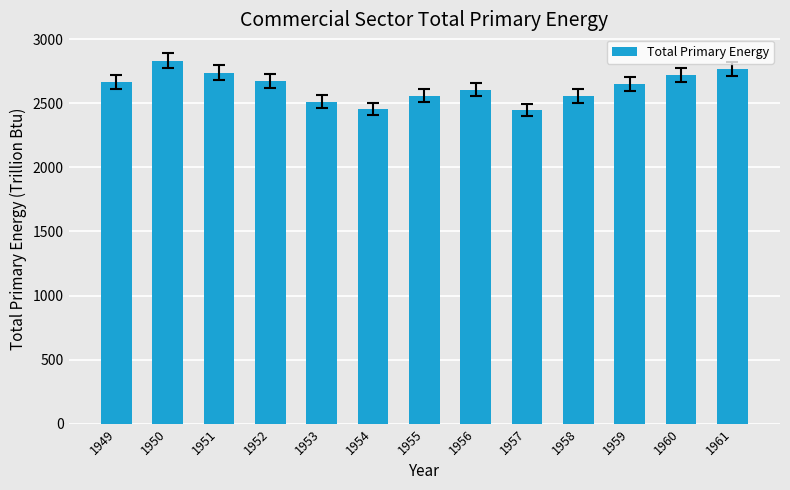

At which label is the value closest to 2641?

1959